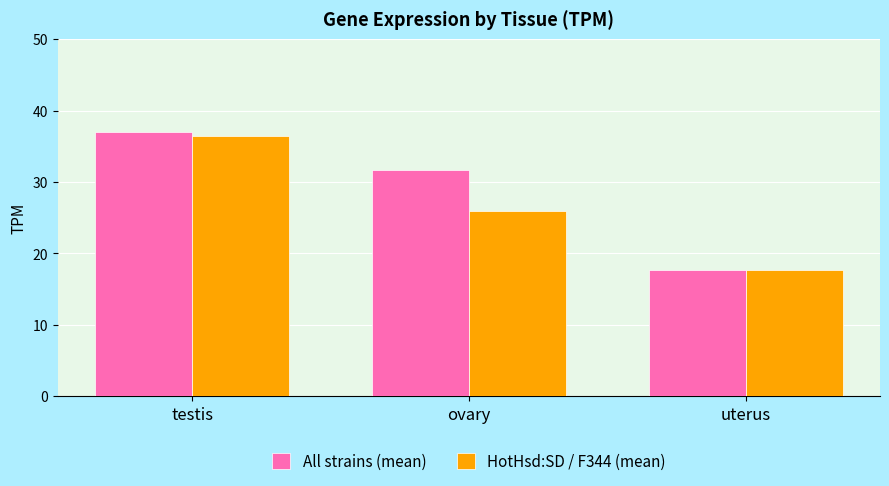

What is the label of the 3rd bar from the left?

uterus